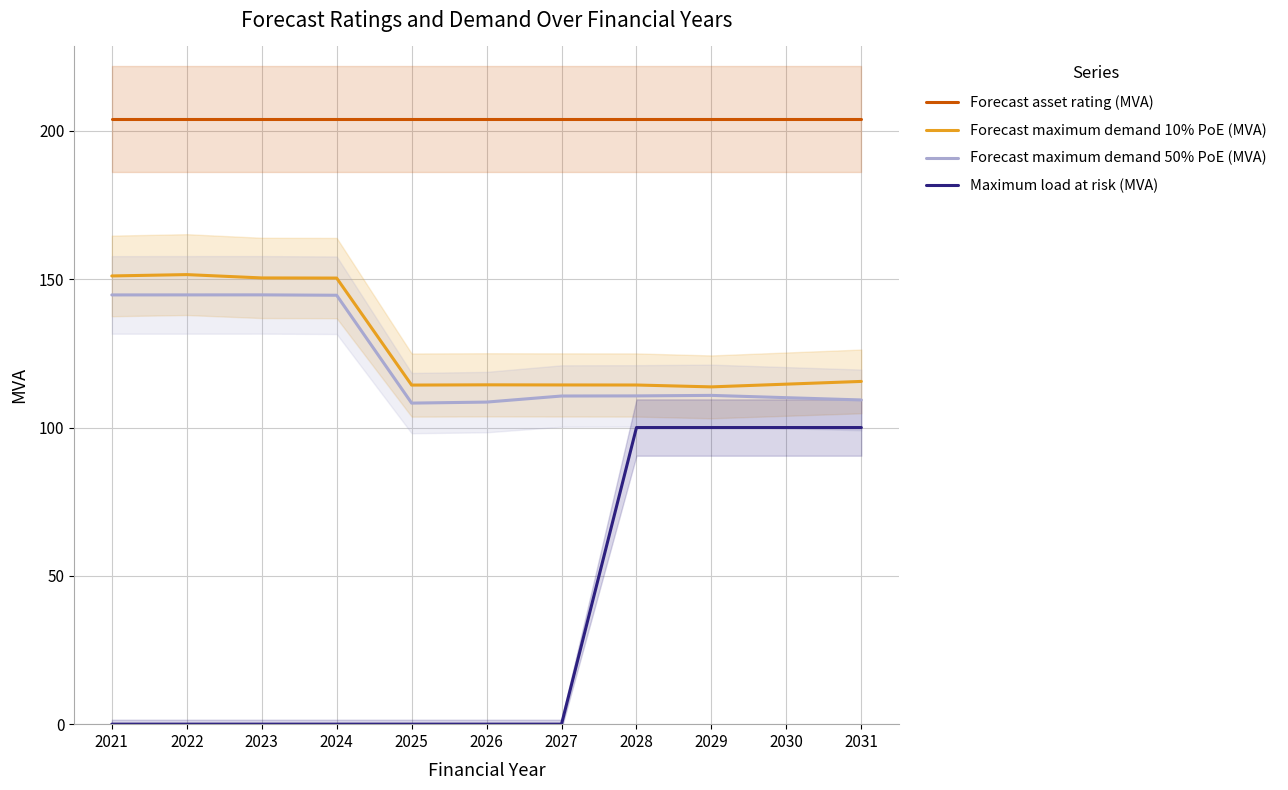

What is the sum of the Forecast asset rating (MVA) values at 2031 and 2021?

408.0